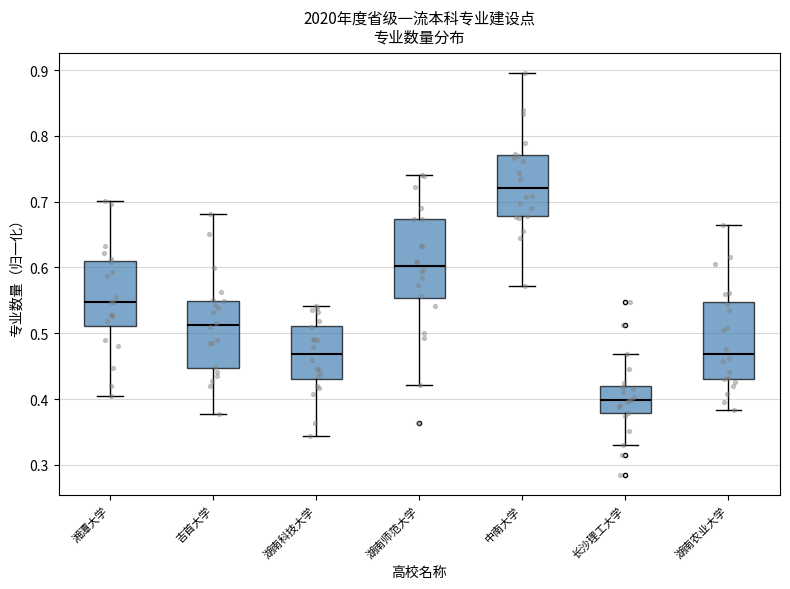

Where does the upper whisker of the box for 湖南科技大学 end on the y-axis? The values are not printed on the chart, so give them approximately, as read against the axis.

0.54